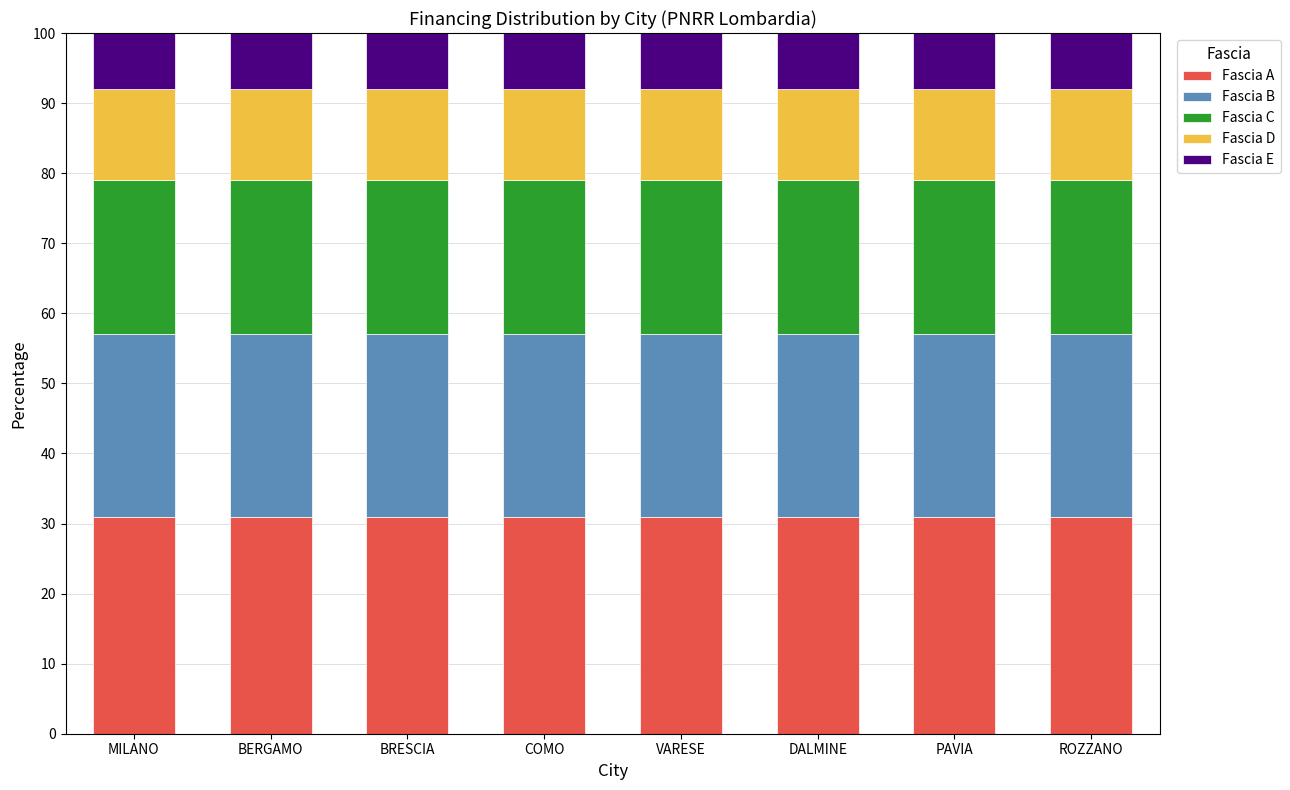

What is the approximate value of Fascia A at PAVIA?

31.0